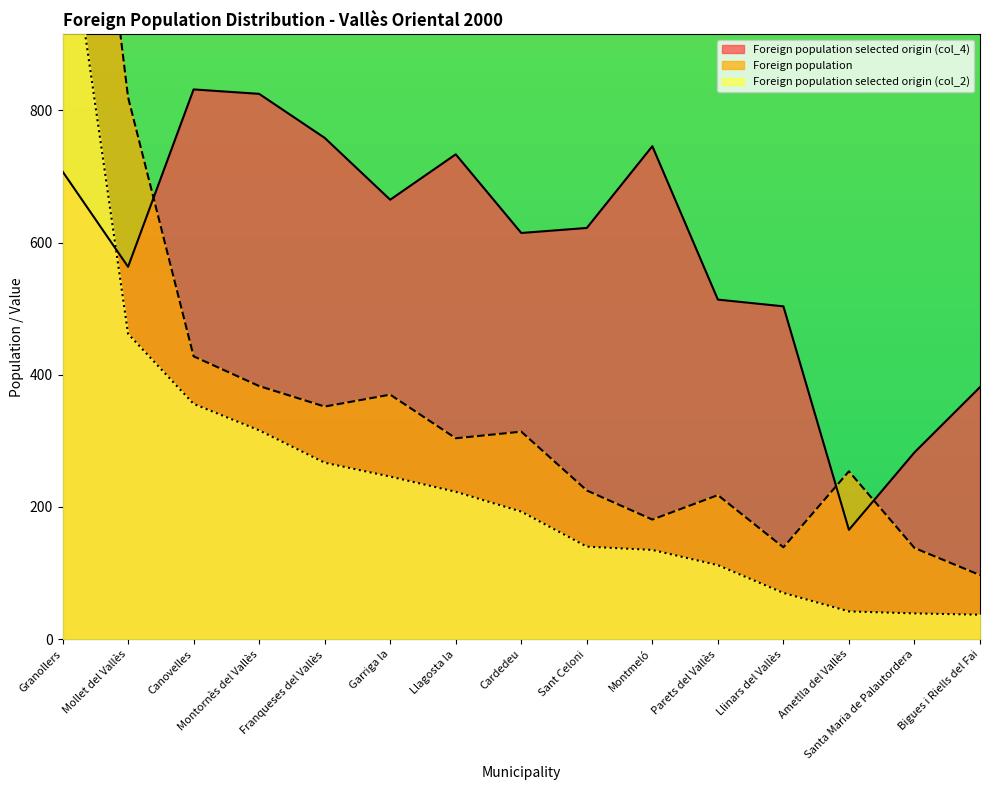

Does the chart display data point markers on the line(s)?

No